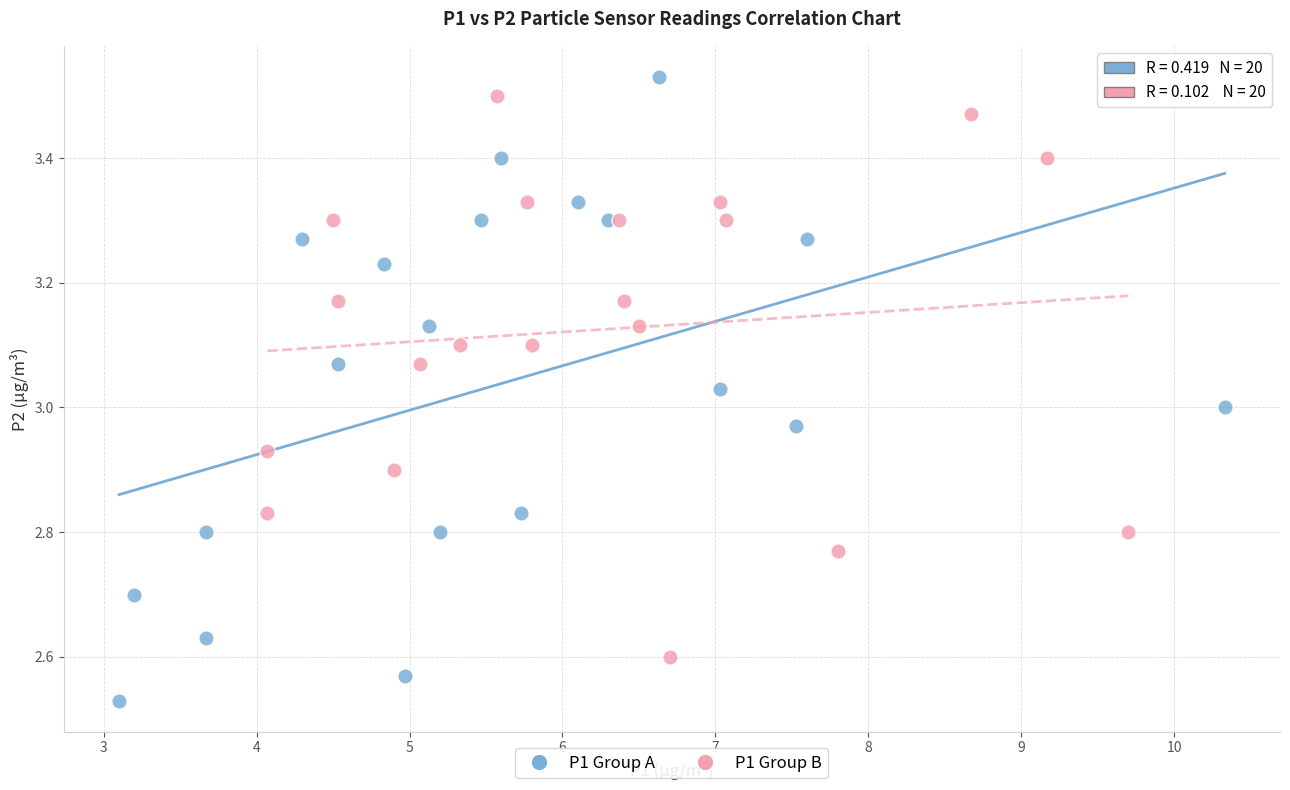

Which series contains the highest Y value?

P1 Group A